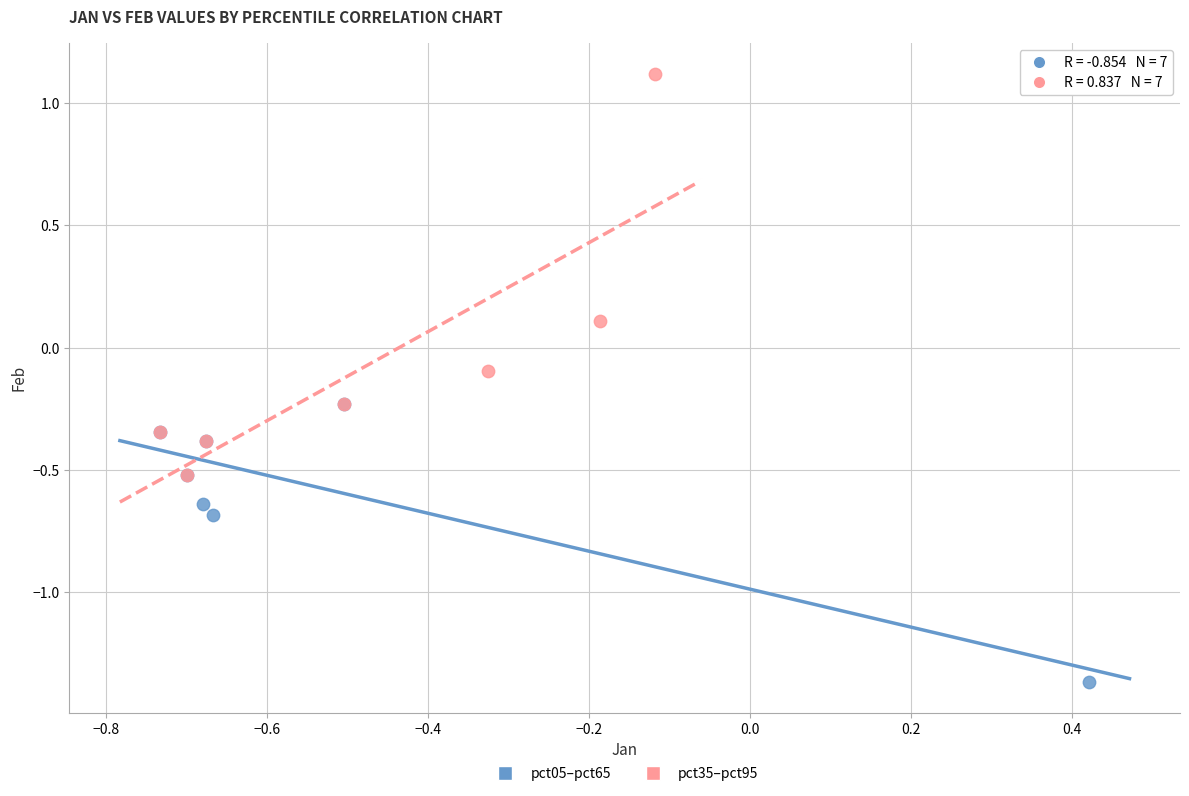

Which series has the widest spread of Y values?

pct35–pct95